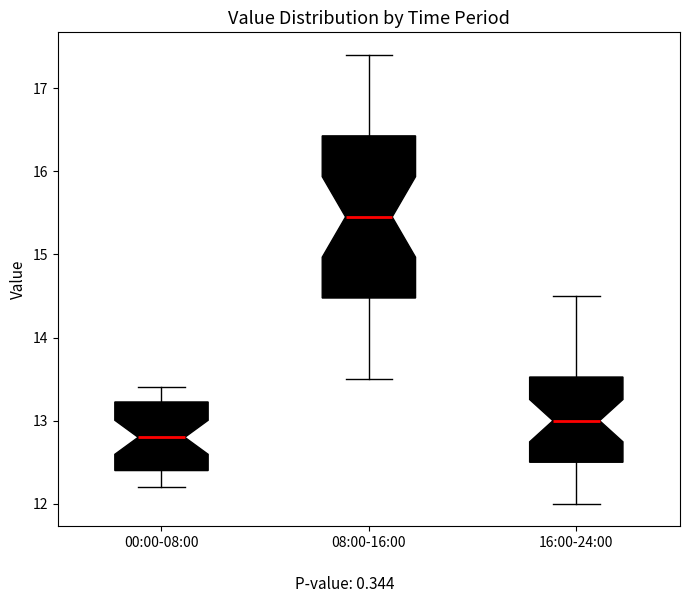

Which box has the highest median line?

08:00-16:00